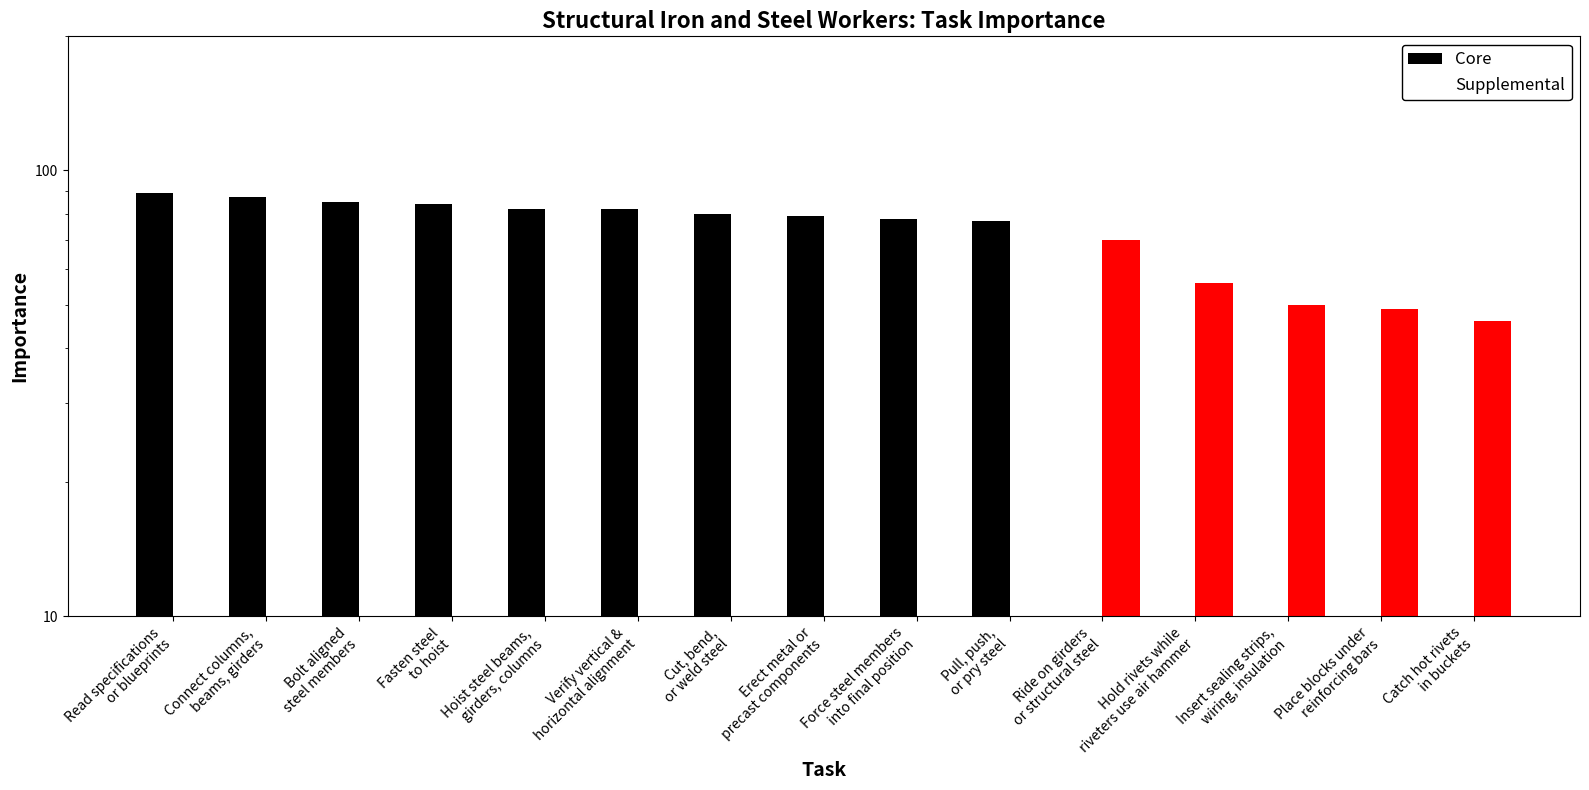

What are all the series names shown in the legend?

Core, Supplemental